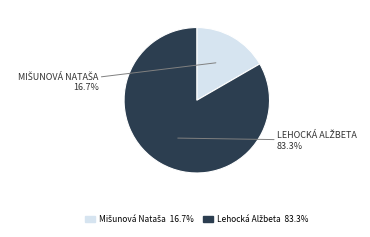

To the nearest percent, what is the difference between the largest and smallest slice percentages?

67%